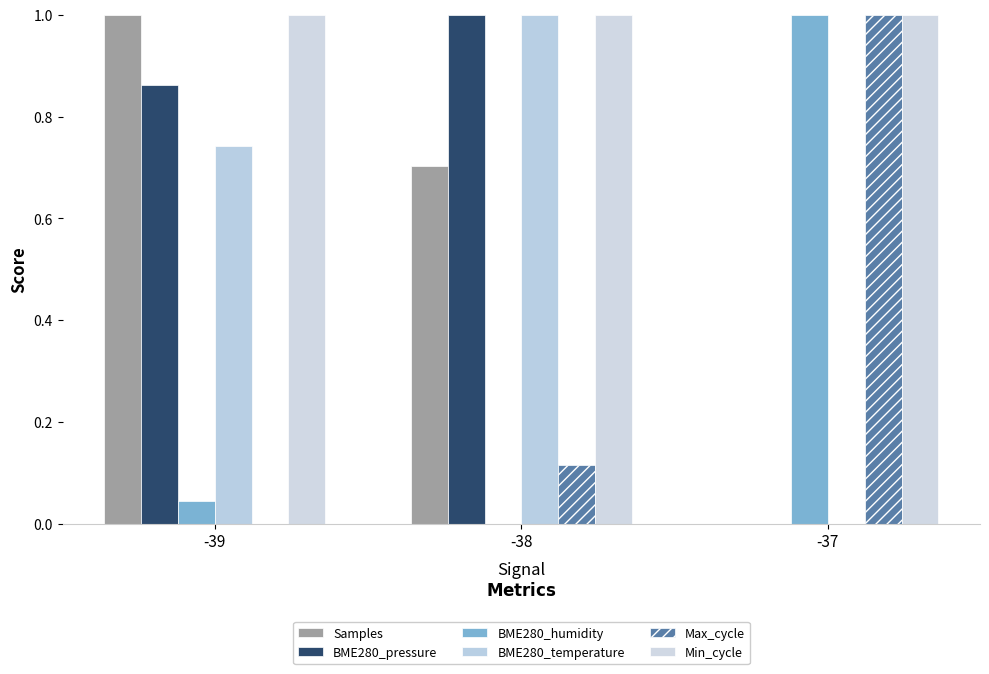

How many groups of bars are there?

3